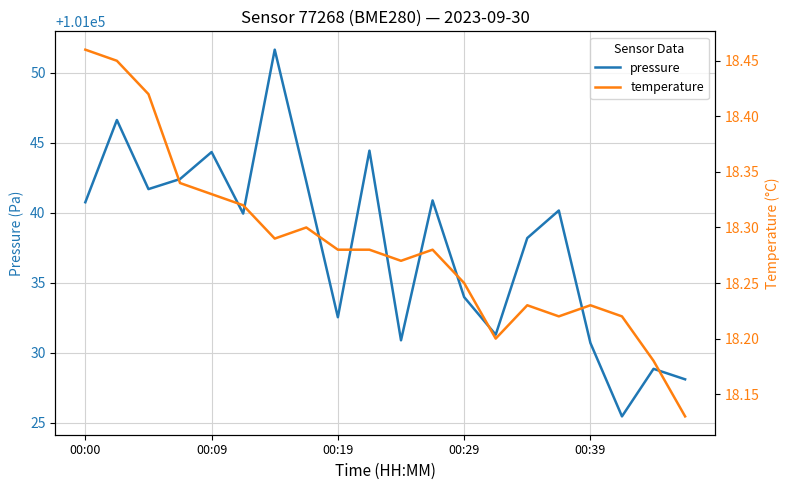

What is the greatest value displayed?

101051.7